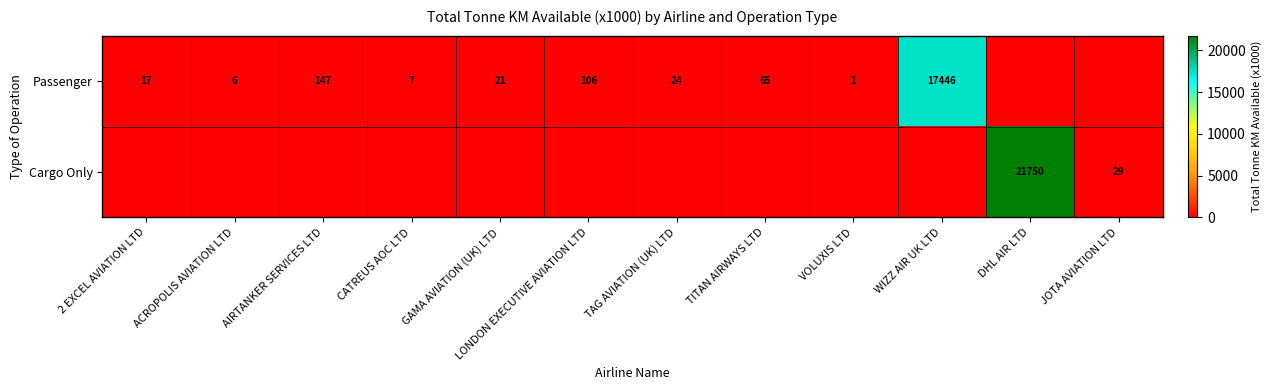

What is the difference between the Passenger values at GAMA AVIATION (UK) LTD and LONDON EXECUTIVE AVIATION LTD?

85